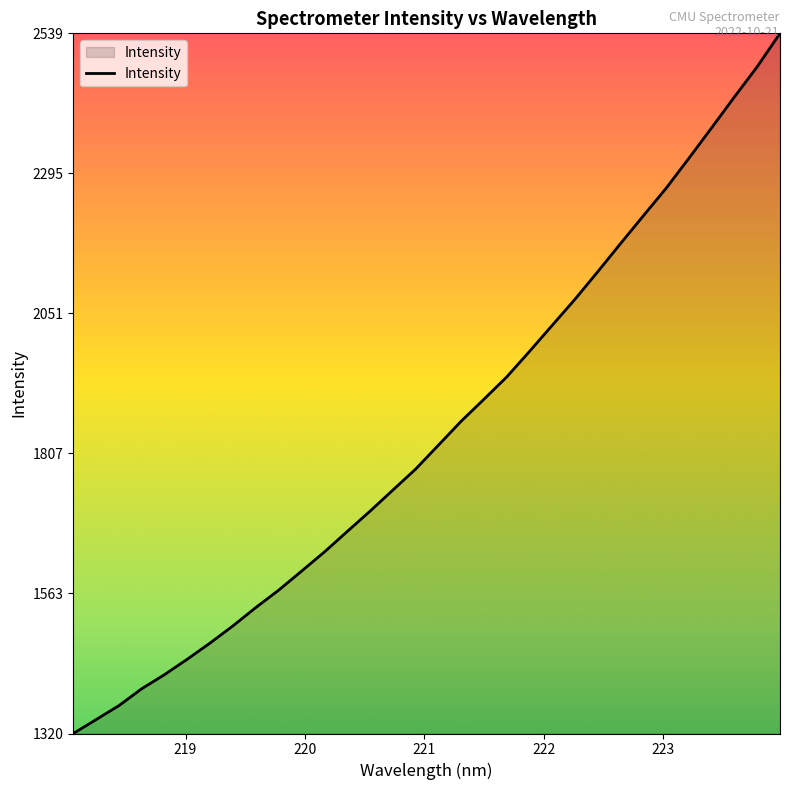

How many values are below 1821?

16